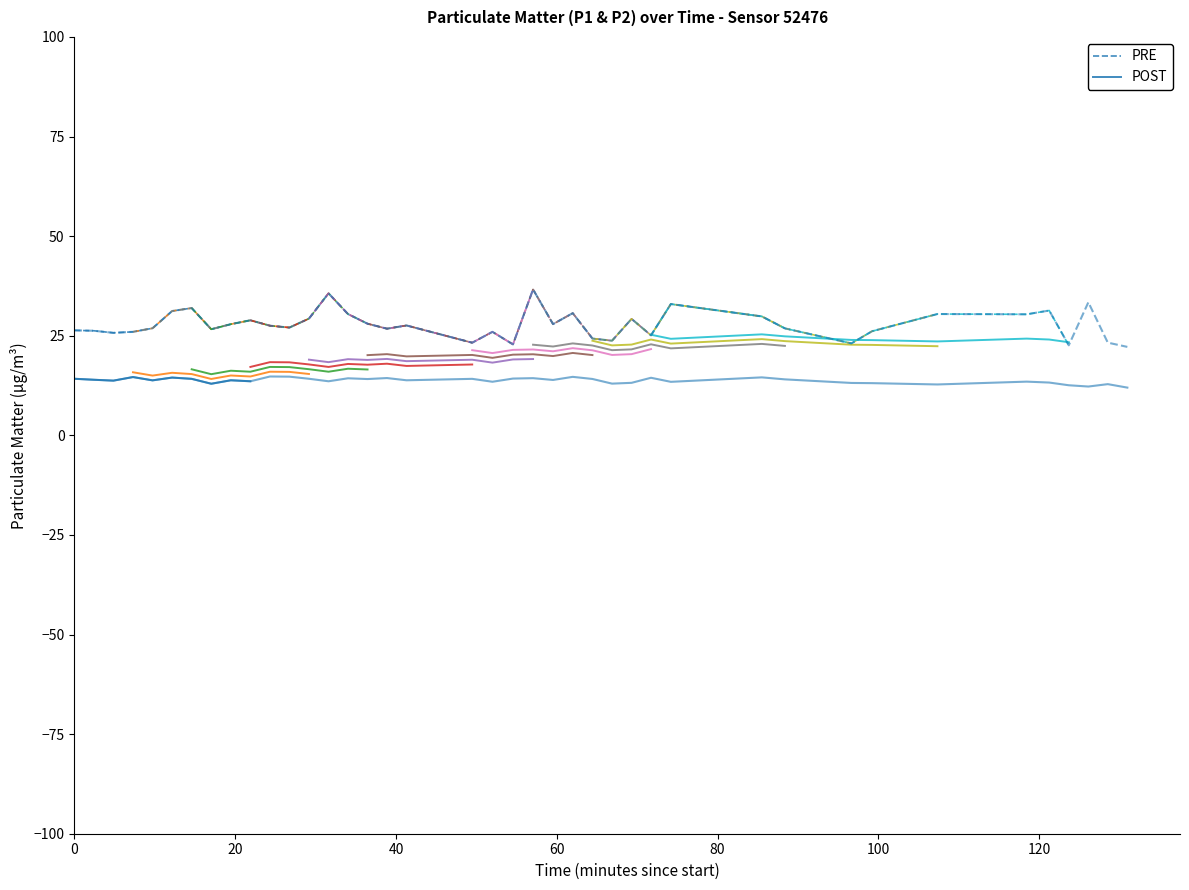

What position from the left is 100?

6